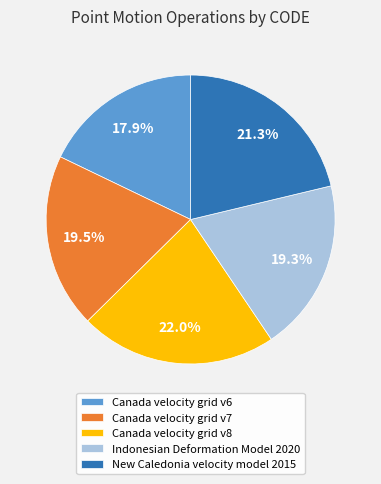

Approximately how many times larger is the value at Canada velocity grid v8 compared to Indonesian Deformation Model 2020?

1.1